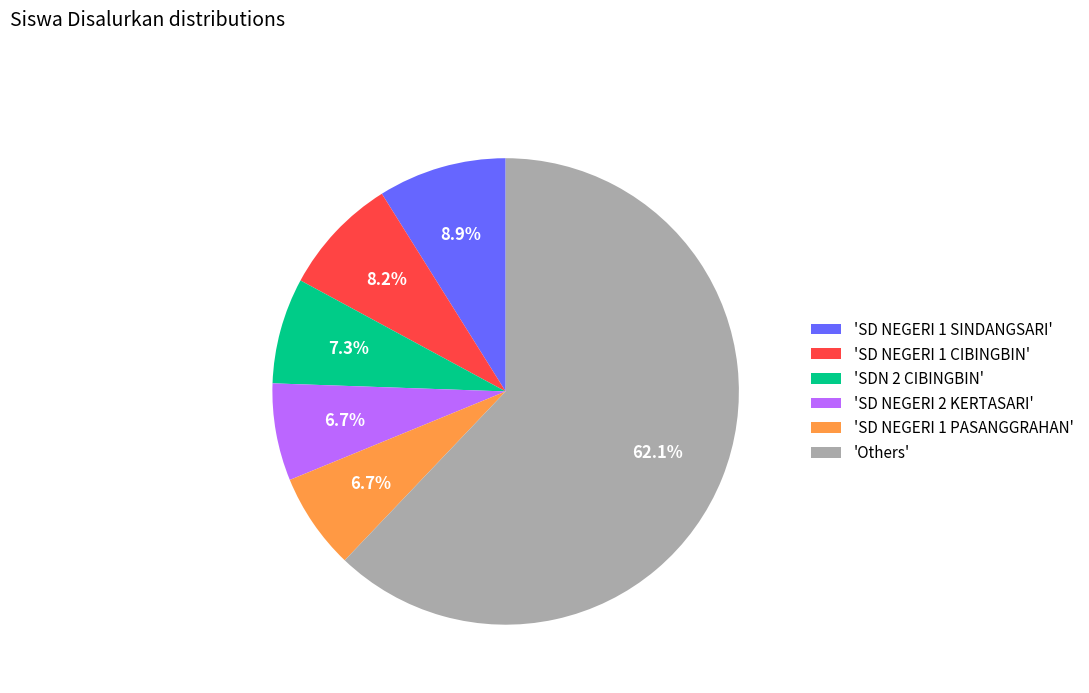

What is the ratio of the value at 'SDN 2 CIBINGBIN' to the value at 'SD NEGERI 2 KERTASARI'?

1.1